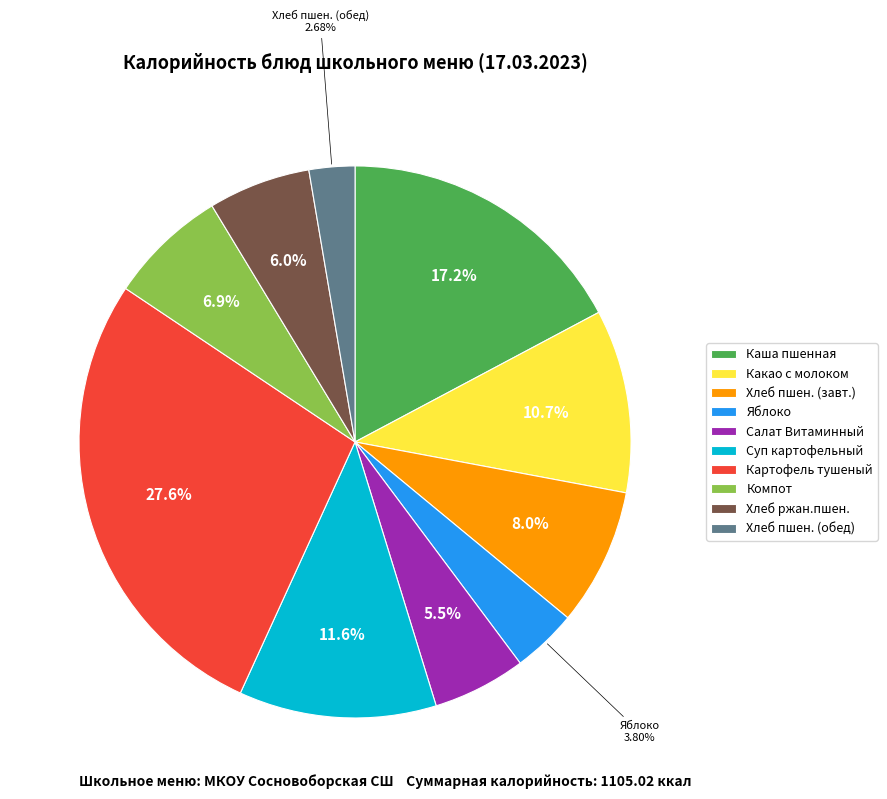

To the nearest percent, what is the average slice percentage?

10%